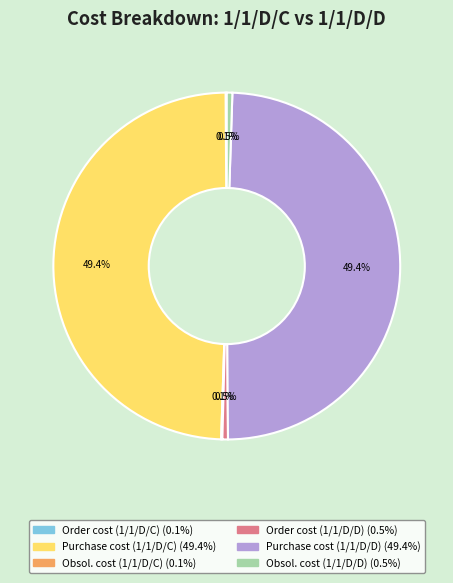

What portion of the pie excludes Purchase cost (1/1/D/C)?

50.6%